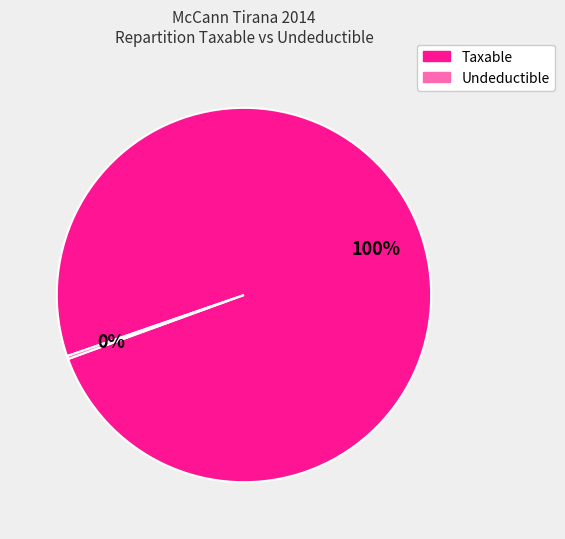

Does any single category account for the majority?

Yes